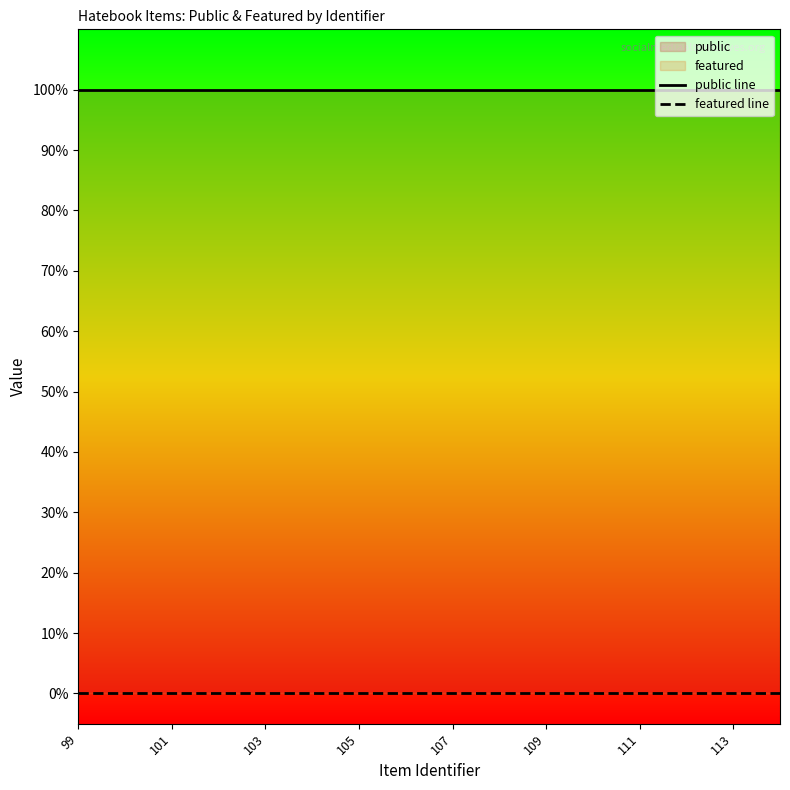

At how many categories does at least one series exceed 0?

16